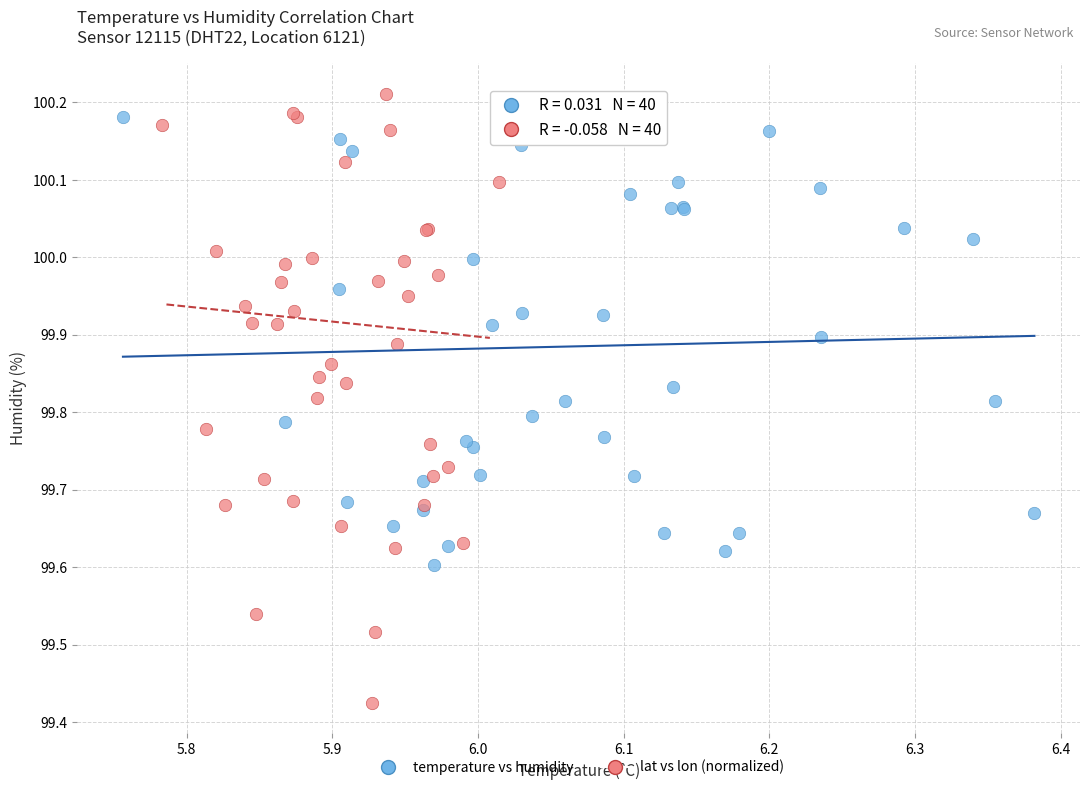

Which series reaches the minimum Y coordinate?

lat vs lon (normalized)